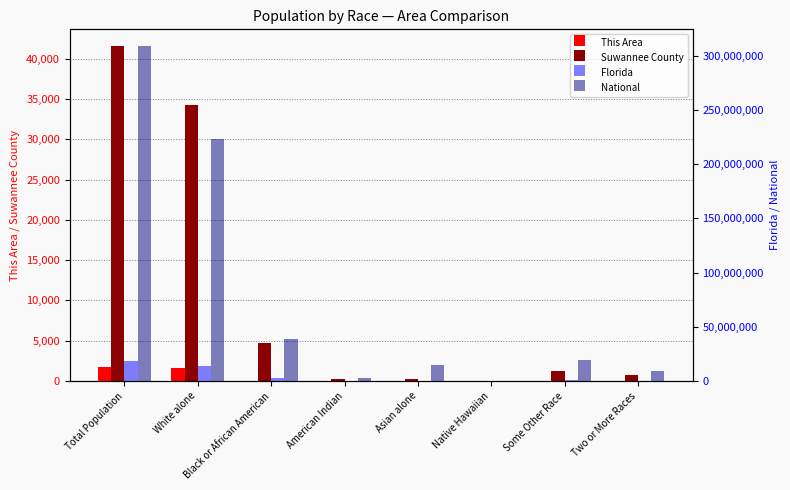

What is the sum of all Florida values?

37602620